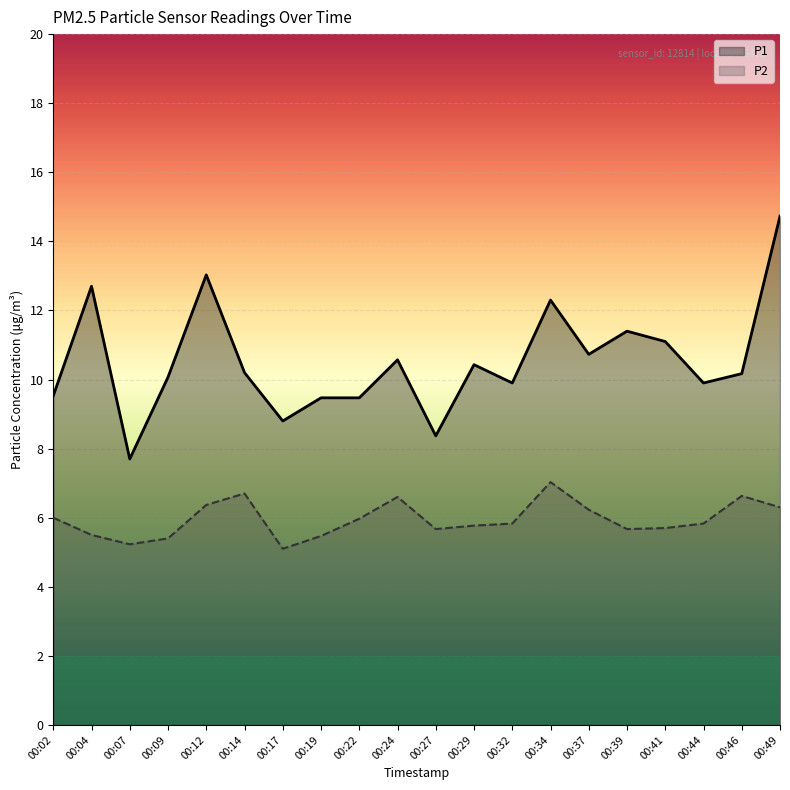

True or false: P2 and P1 cross at least once.

False